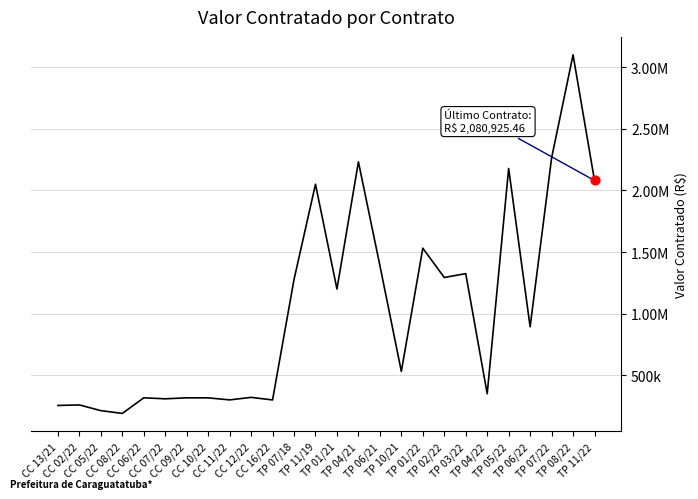

Which has a higher value, CC 11/22 or CC 12/22?

CC 12/22